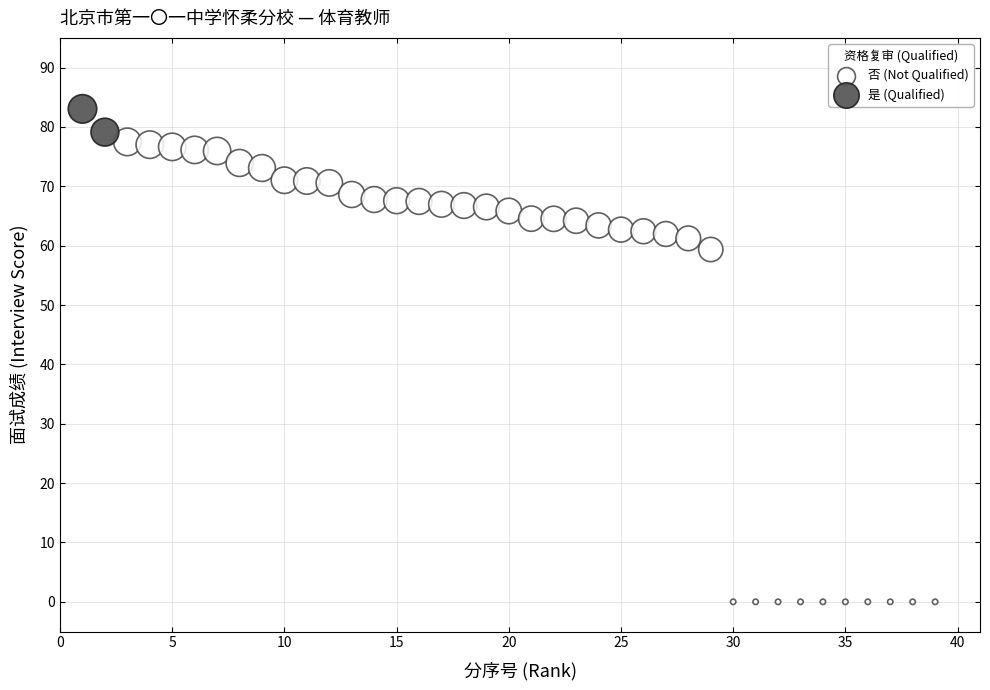

What are all the series names shown in the legend?

否 (Not Qualified), 是 (Qualified)